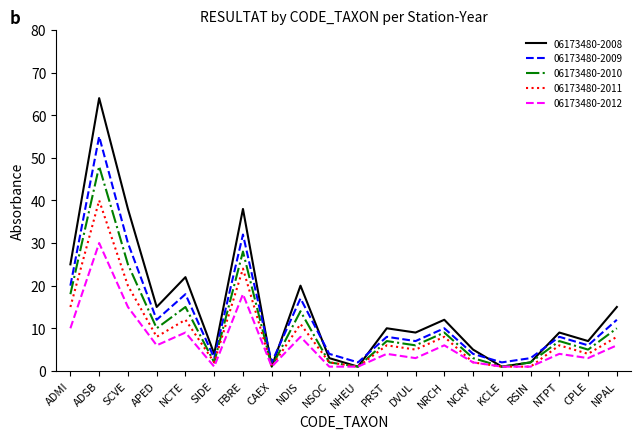

Rank the series by their maximum value, from highest to lowest.

06173480-2008, 06173480-2009, 06173480-2010, 06173480-2011, 06173480-2012